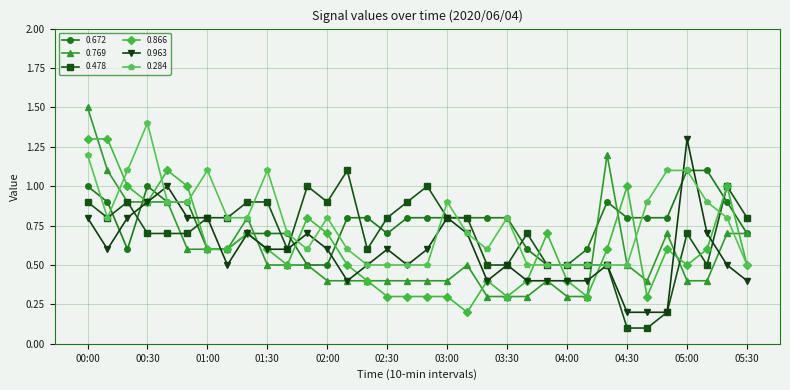

Reading right to left, transcribe all the data shown in this chart.

0.672: 0.7	0.9	1.1	1.1	0.8	0.8	0.8	0.9	0.6	0.5	0.5	0.6	0.8	0.8	0.8	0.8	0.8	0.8	0.7	0.8	0.8	0.5	0.5	0.7	0.7	0.7	0.6	0.6	0.9	0.9	1.0	0.6	0.9	1.0
0.769: 0.7	0.7	0.4	0.4	0.7	0.4	0.5	1.2	0.3	0.3	0.4	0.3	0.3	0.3	0.5	0.4	0.4	0.4	0.4	0.4	0.4	0.4	0.5	0.5	0.5	0.8	0.6	0.6	0.6	0.9	0.9	0.9	1.1	1.5
0.478: 0.8	1.0	0.5	0.7	0.2	0.1	0.1	0.5	0.5	0.5	0.5	0.7	0.5	0.5	0.8	0.8	1.0	0.9	0.8	0.6	1.1	0.9	1.0	0.6	0.9	0.9	0.8	0.8	0.7	0.7	0.7	0.9	0.8	0.9
0.866: 0.5	1.0	0.6	0.5	0.6	0.3	1.0	0.6	0.3	0.4	0.7	0.4	0.3	0.4	0.2	0.3	0.3	0.3	0.3	0.4	0.5	0.7	0.8	0.5	0.6	0.7	0.6	0.6	1.0	1.1	0.9	1.0	1.3	1.3
0.963: 0.4	0.5	0.7	1.3	0.2	0.2	0.2	0.5	0.4	0.4	0.4	0.4	0.5	0.4	0.7	0.8	0.6	0.5	0.6	0.5	0.4	0.6	0.7	0.6	0.6	0.7	0.5	0.8	0.8	1.0	0.9	0.8	0.6	0.8
0.284: 0.5	0.8	0.9	1.1	1.1	0.9	0.5	0.5	0.5	0.5	0.5	0.5	0.8	0.6	0.7	0.9	0.5	0.5	0.5	0.5	0.6	0.8	0.6	0.7	1.1	0.8	0.8	1.1	0.9	0.9	1.4	1.1	0.8	1.2